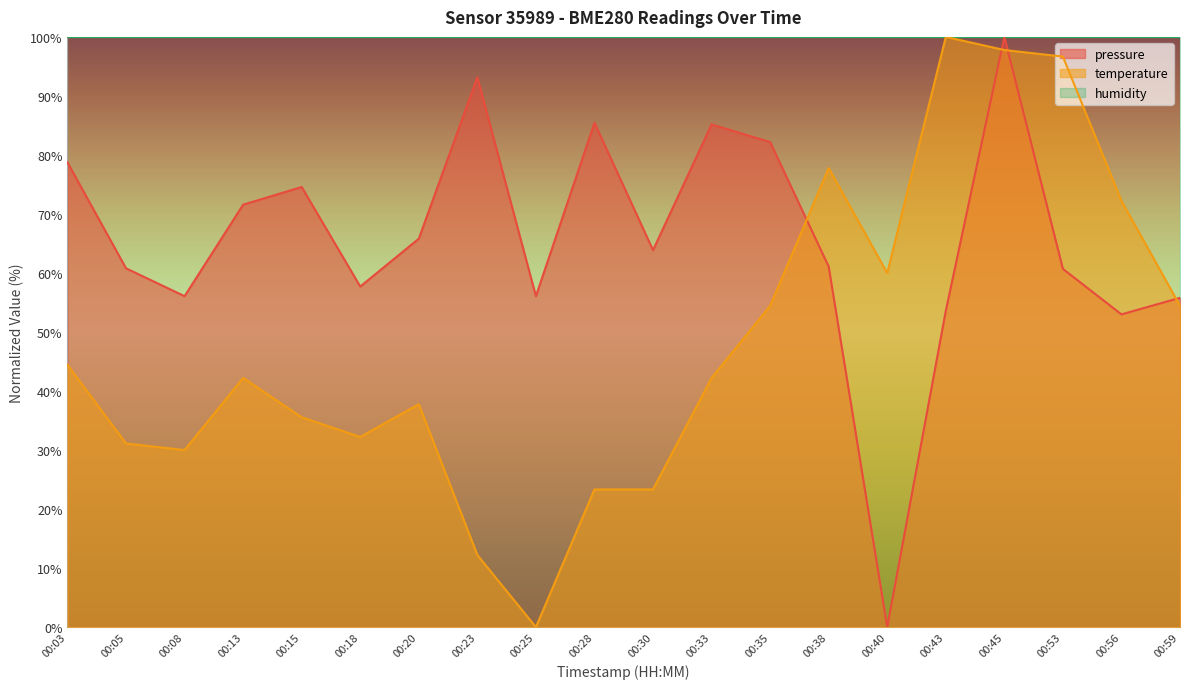

At which label does pressure reach its minimum?

00:40